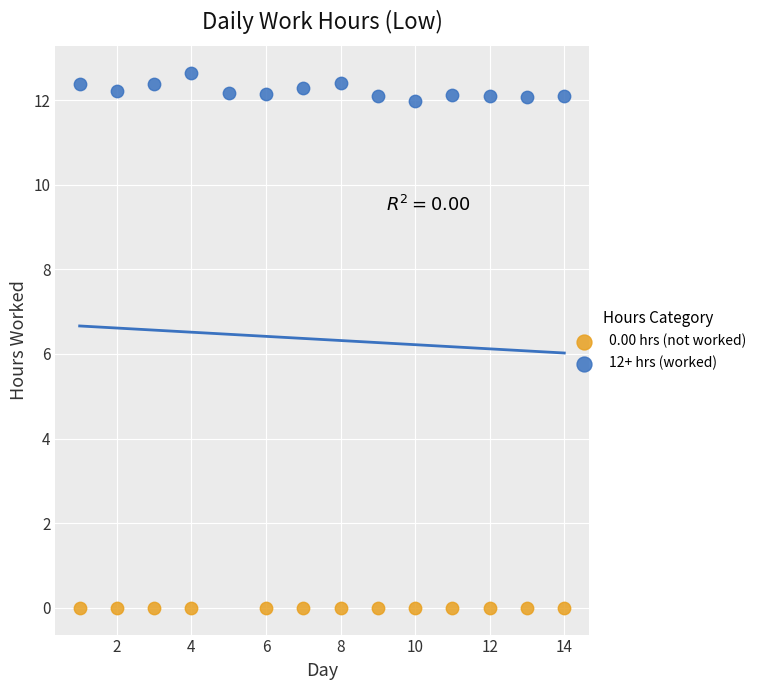

Which series contains the lowest Y value?

0.00 hrs (not worked)